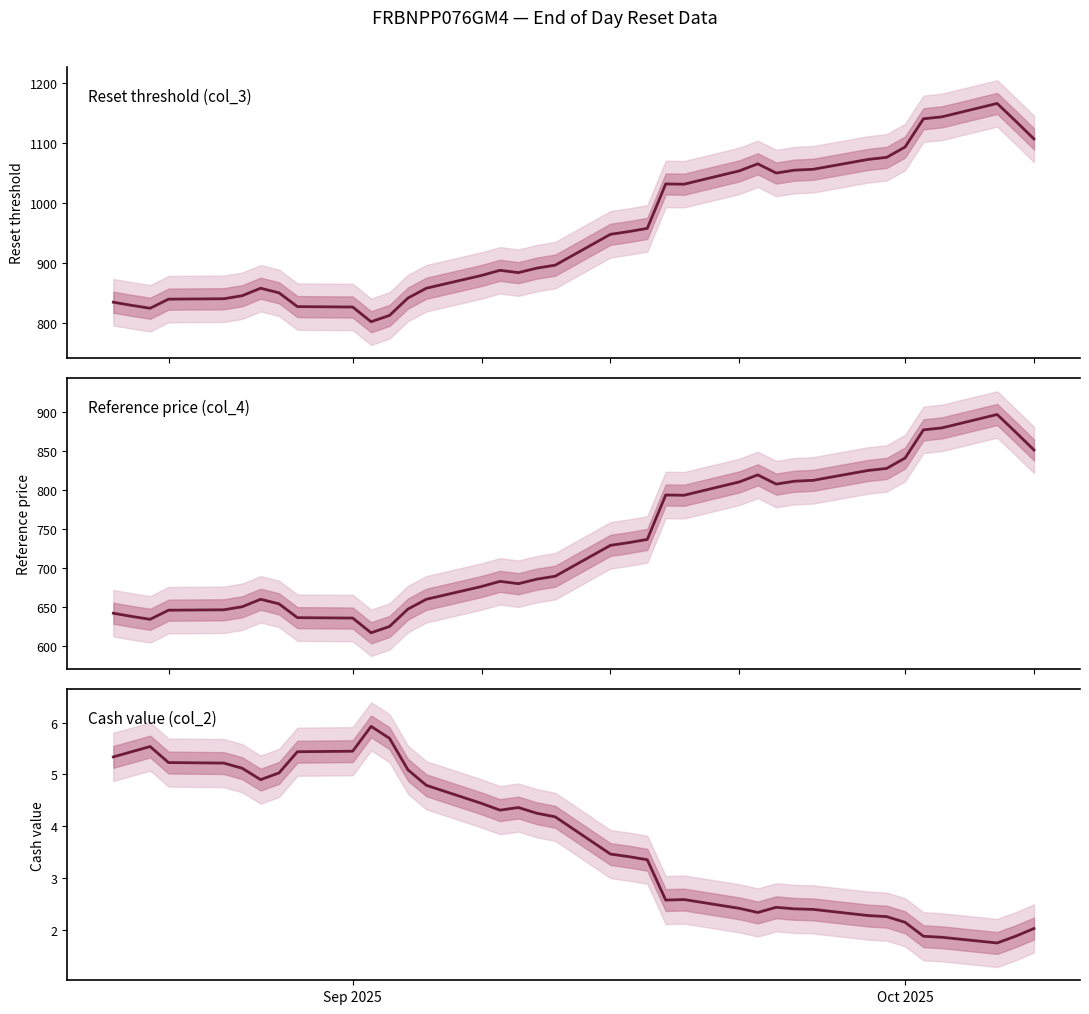

What is the average value of the Reset threshold (col_3) series?

953.5